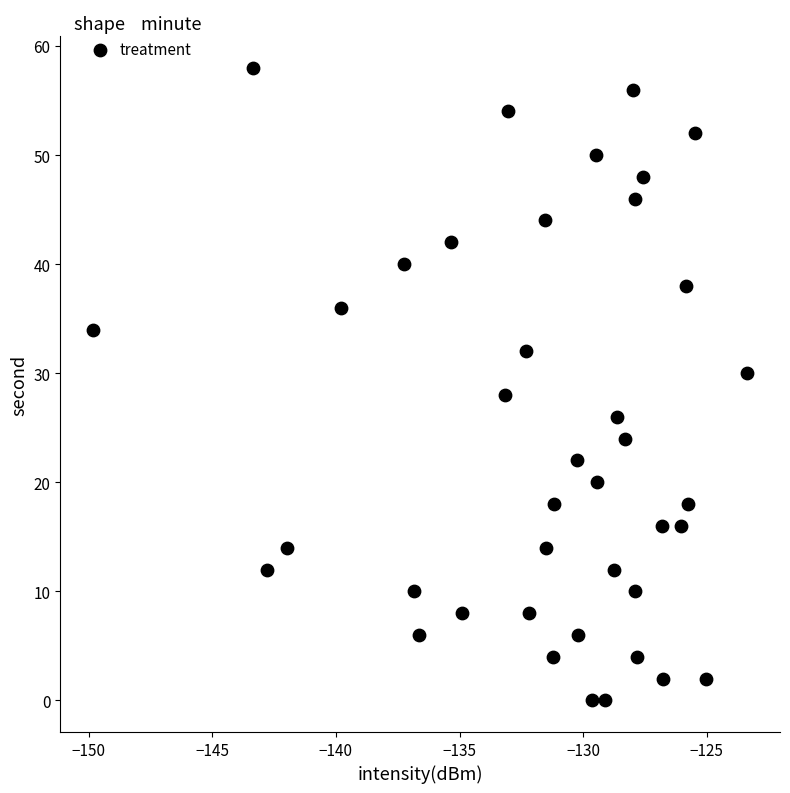

What is the range of Y values (max minus min)?

58